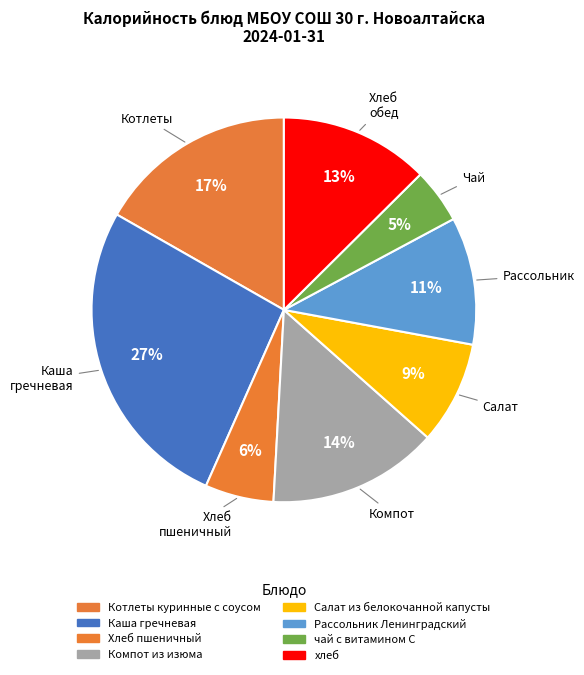

What is the largest slice in the pie chart?

Каша гречневая